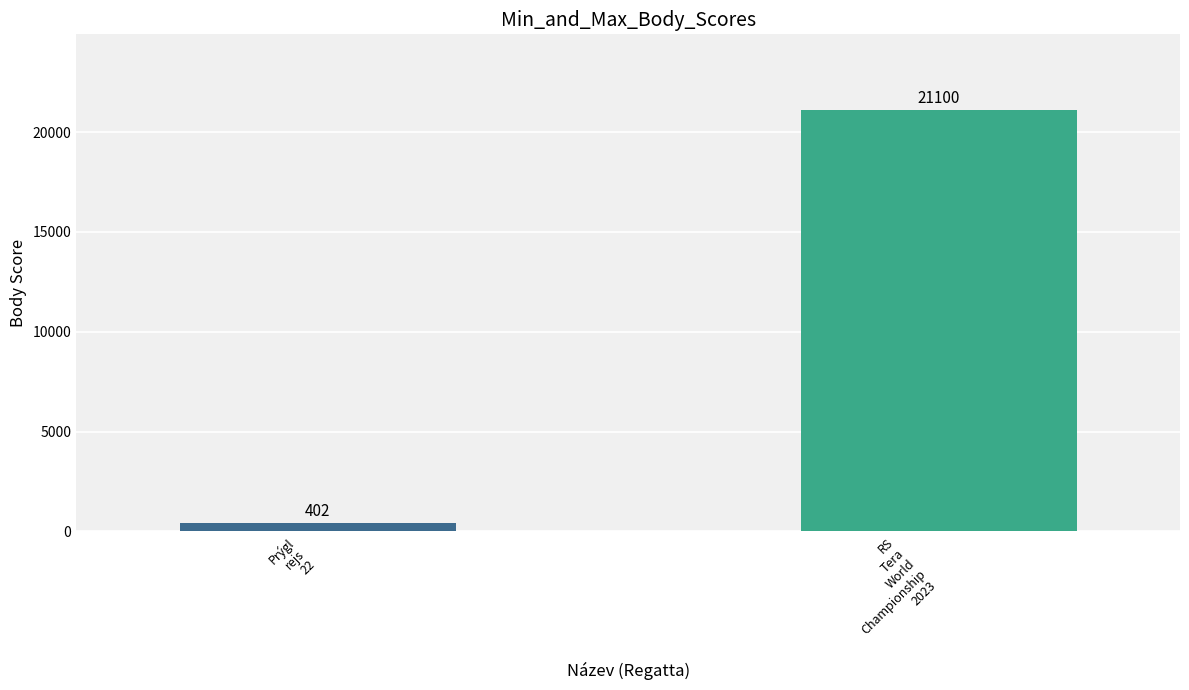

What is the greatest value displayed?

21100